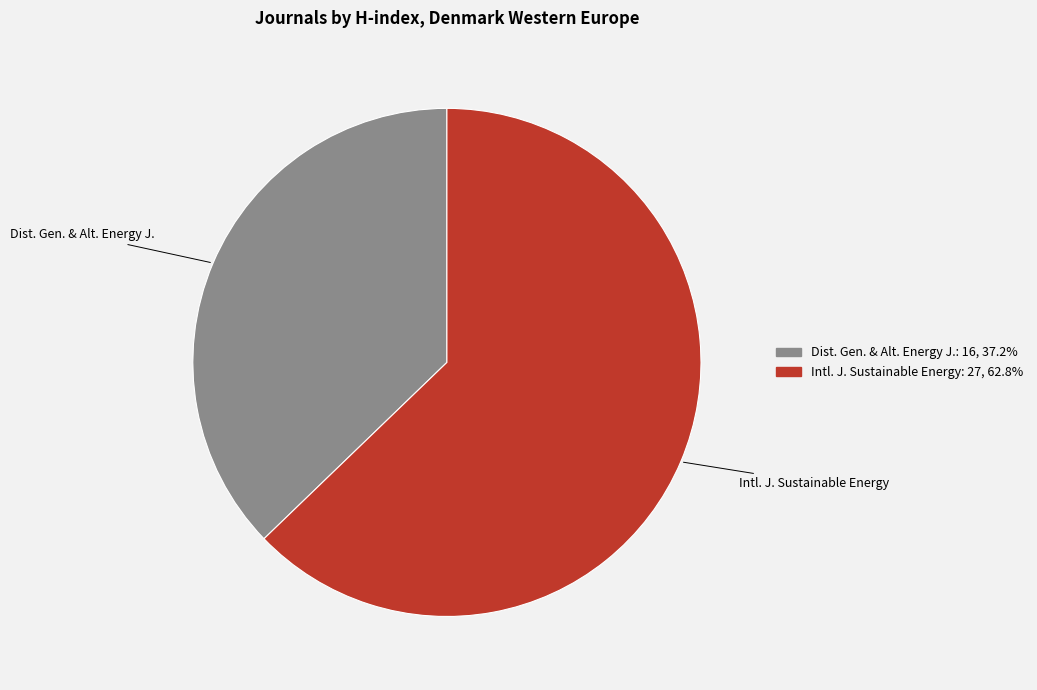

Does any single category account for the majority?

Yes